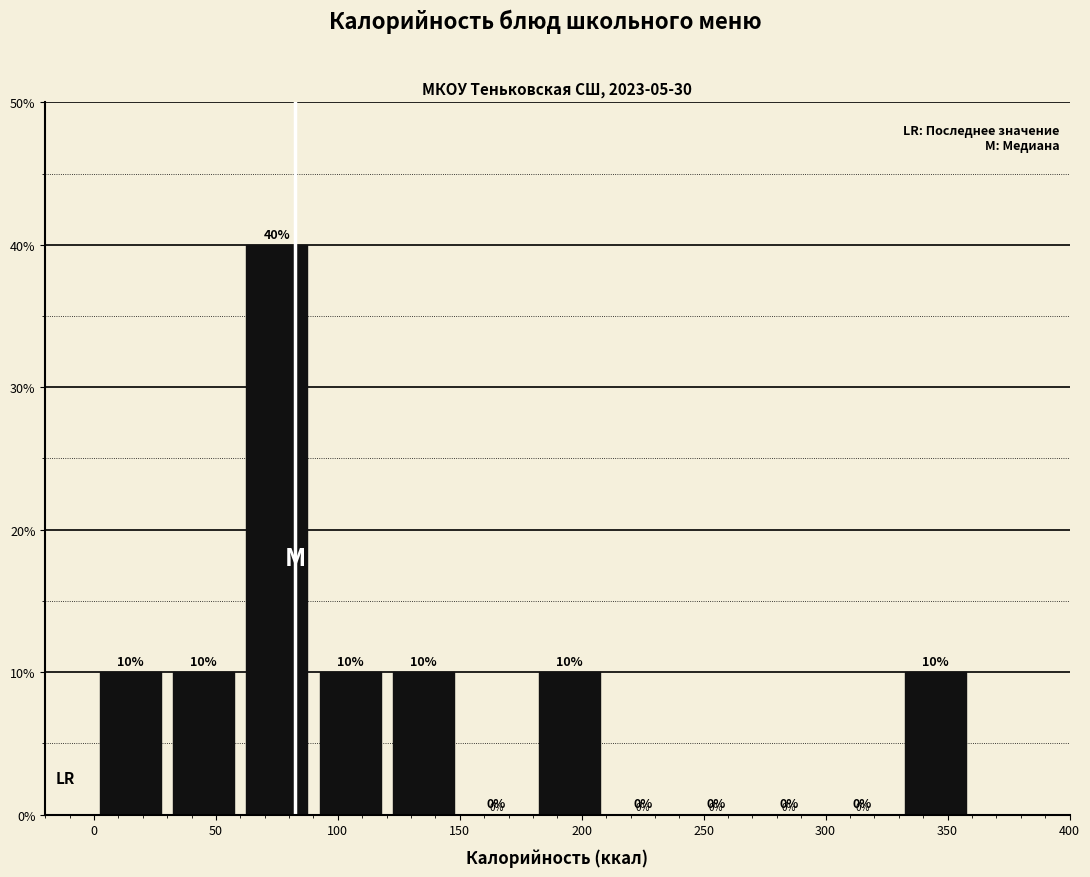

Which range on the x-axis has the tallest bar?

60 to 90